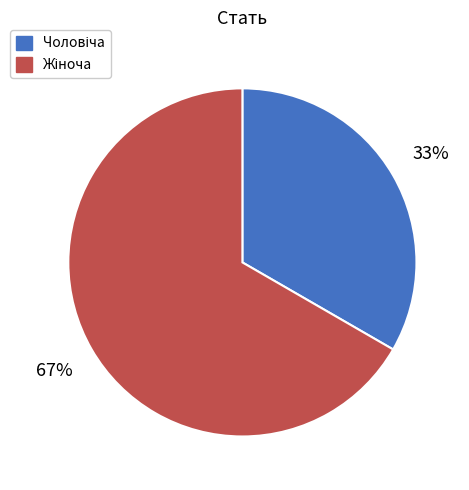

How many segments does this pie chart have?

2